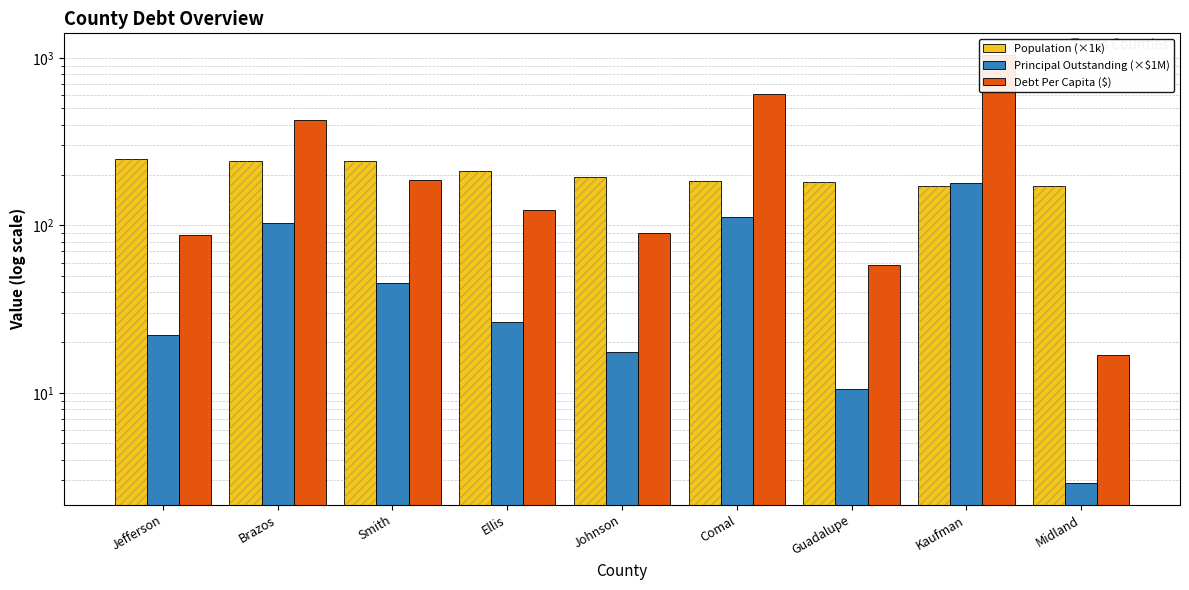

Which has a higher value, Comal or Jefferson?

Jefferson